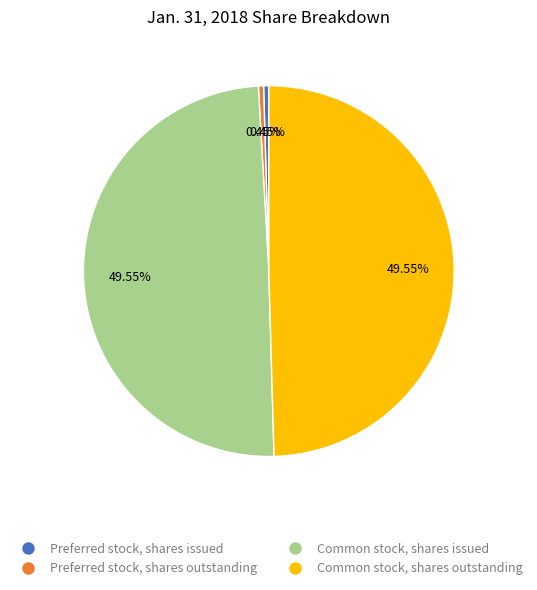

Approximately how many times larger is the value at Preferred stock, shares outstanding compared to Preferred stock, shares issued?

1.0